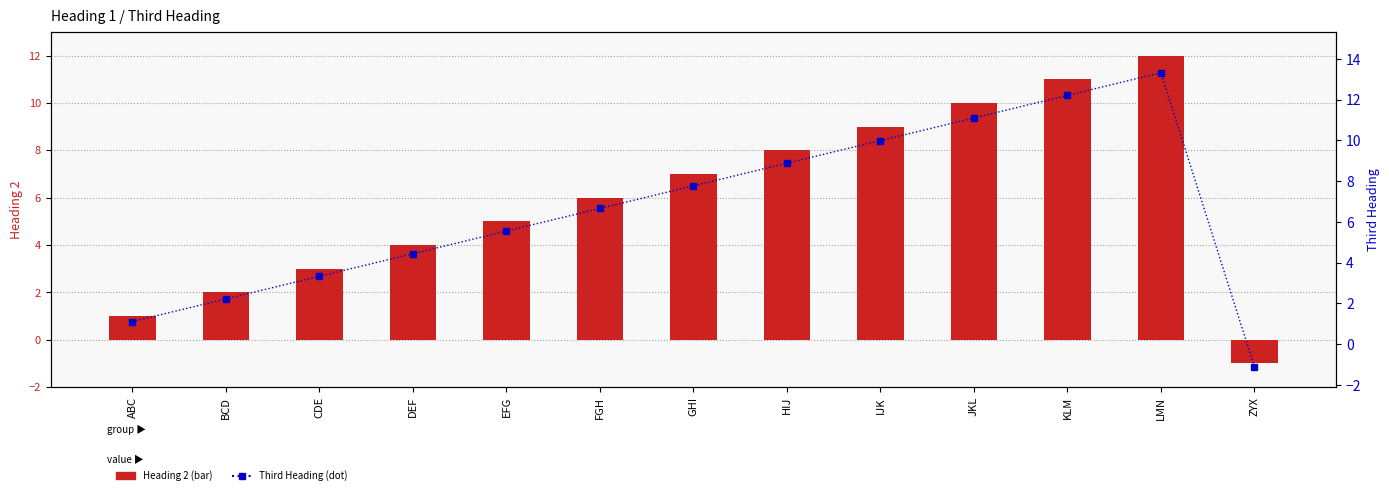

Which series changed the most between KLM and ZYX?

Third Heading